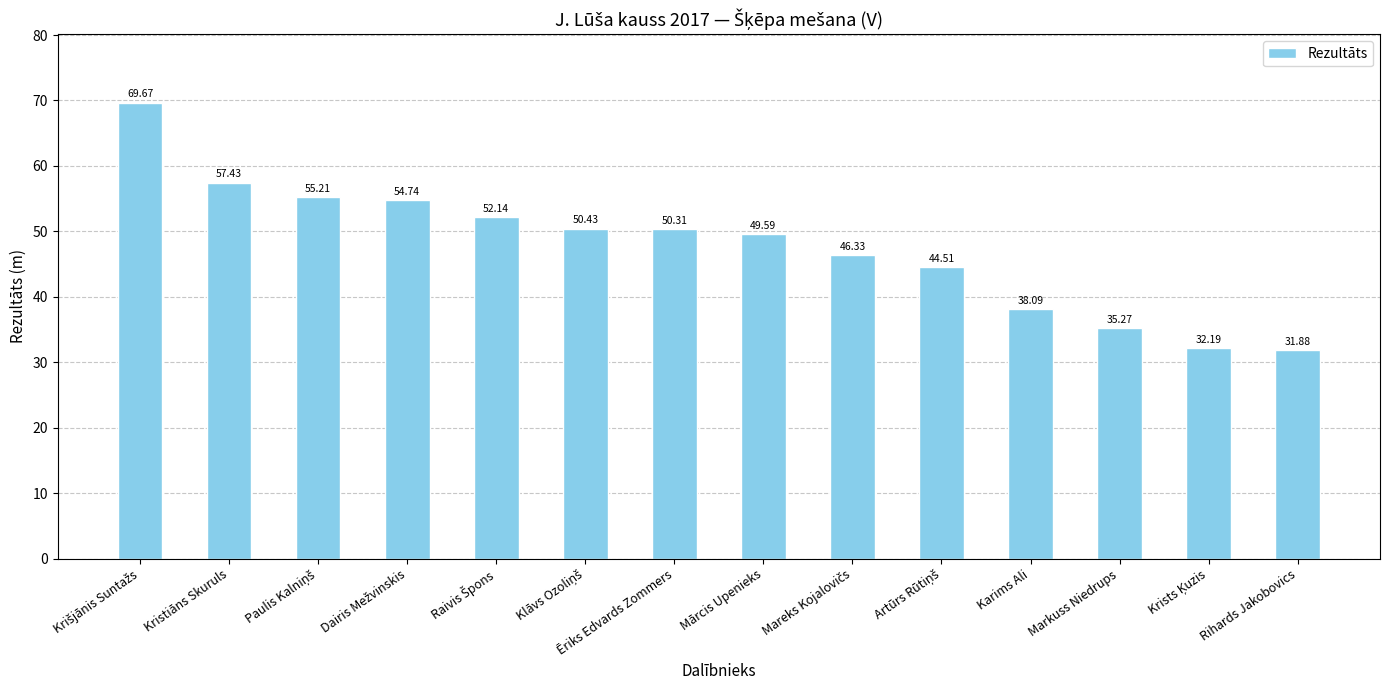

Read the value at Markuss Niedrups.

35.3